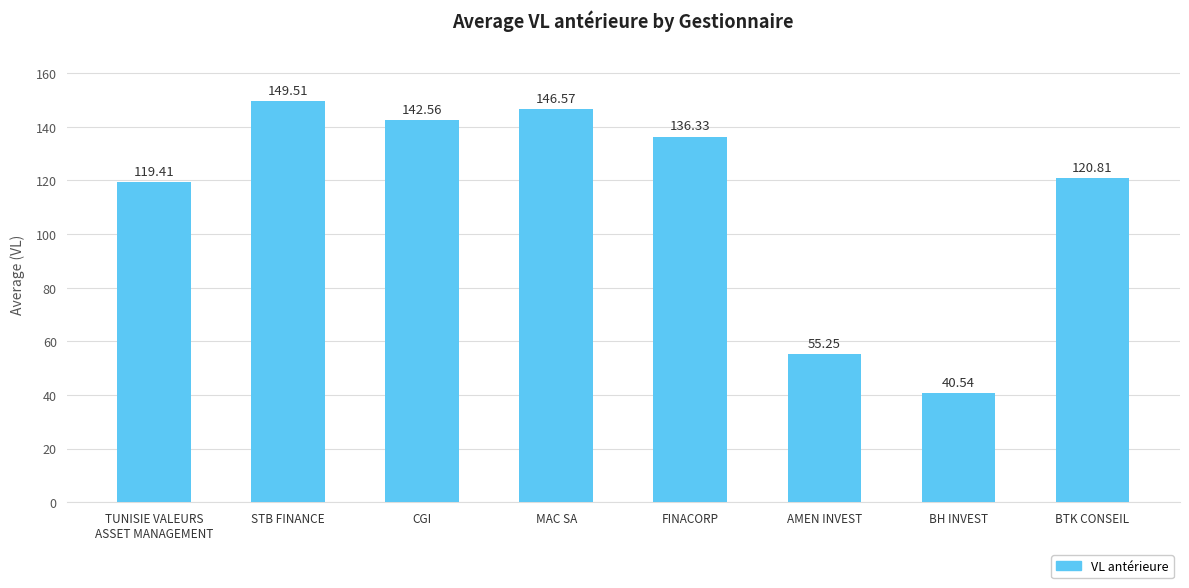

What is the average value?

113.9